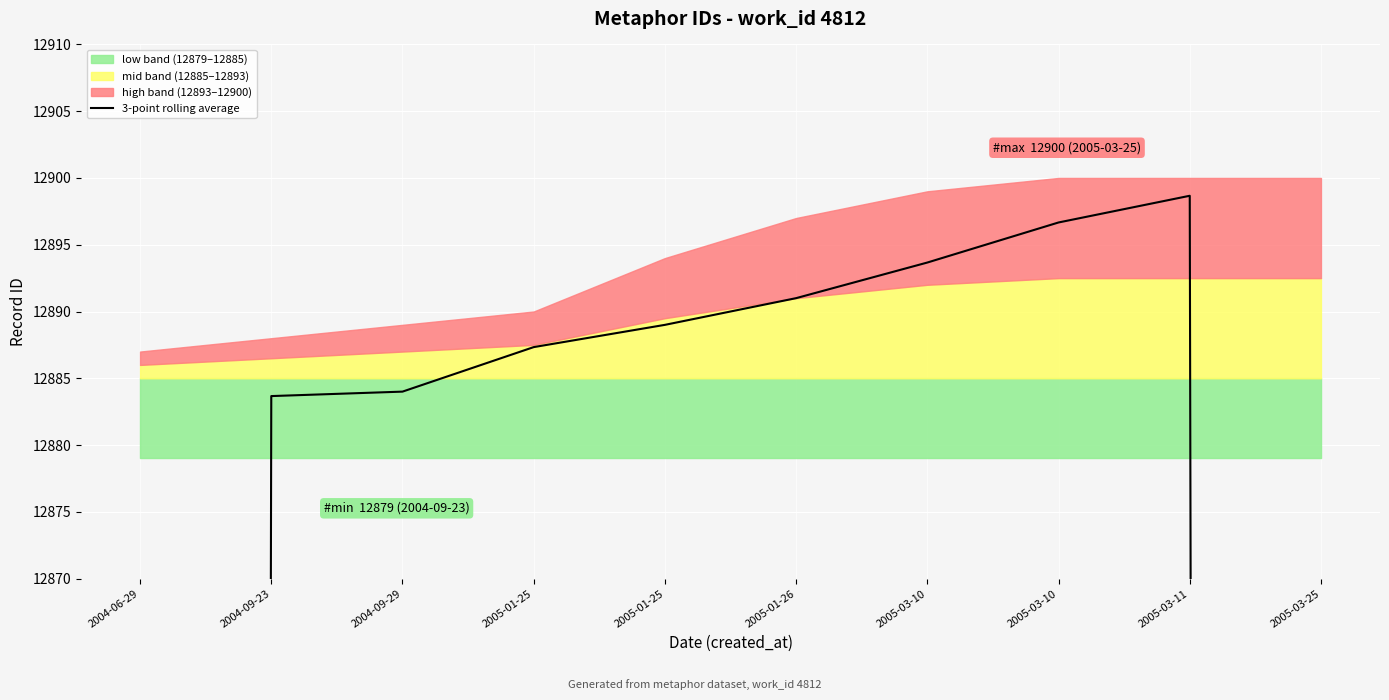

How many values exceed 12888?

5